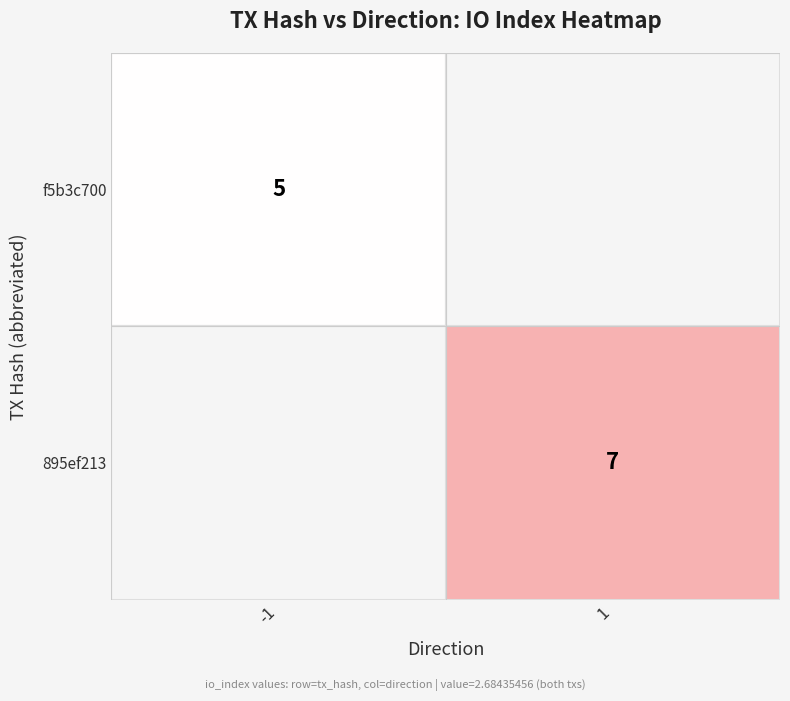

What value does the direction series have at value?

1.0